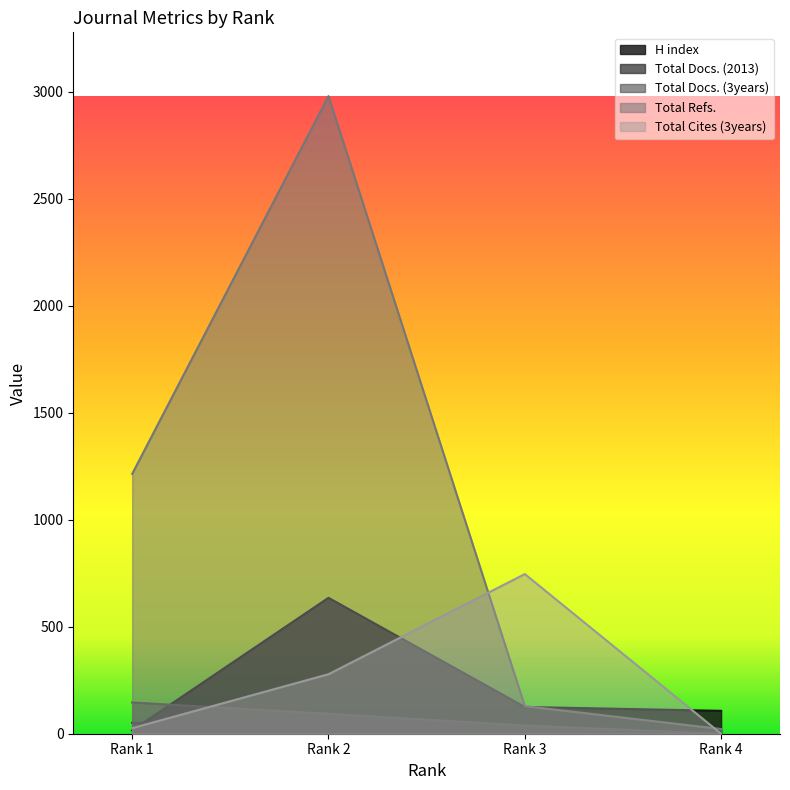

What is the total value across all series at Rank 1?

1453